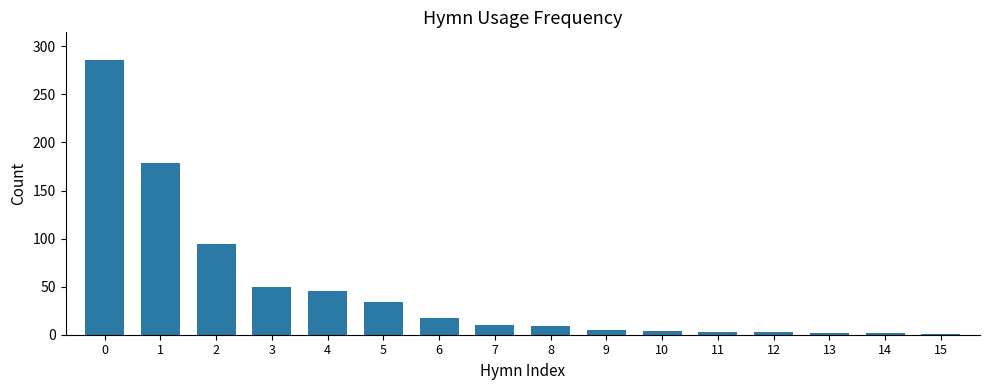

What is the maximum value shown in the chart?

286